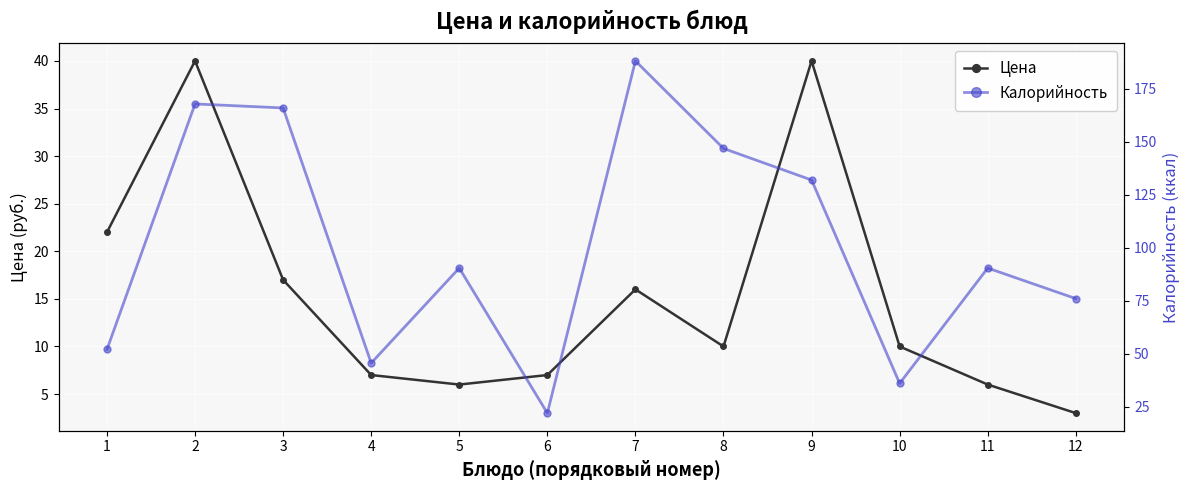

At which label does Калорийность first exceed 90?

2